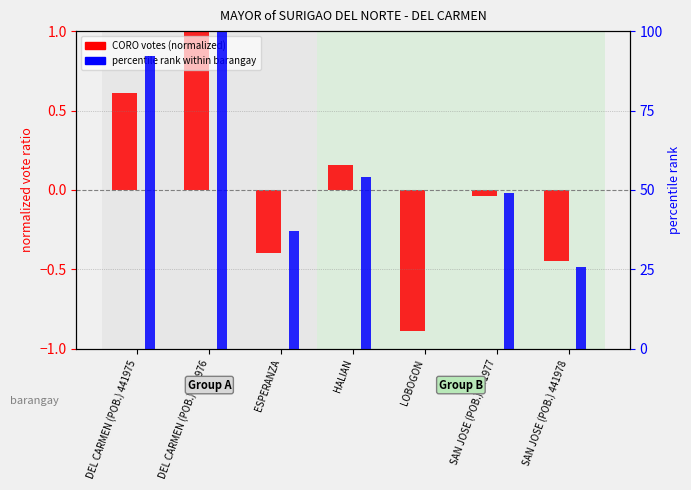

True or false: percentile rank within barangay has a value of 144.3 at DEL CARMEN (POB.) 441976.

False